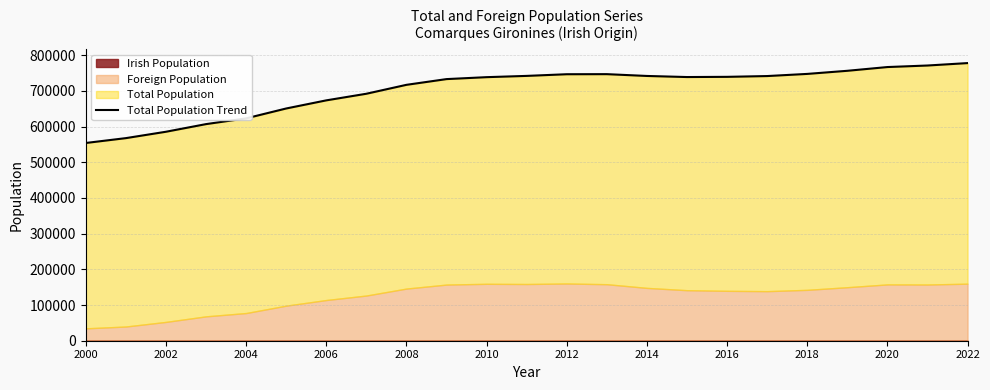

Which label corresponds to the smallest value in the chart?

2000